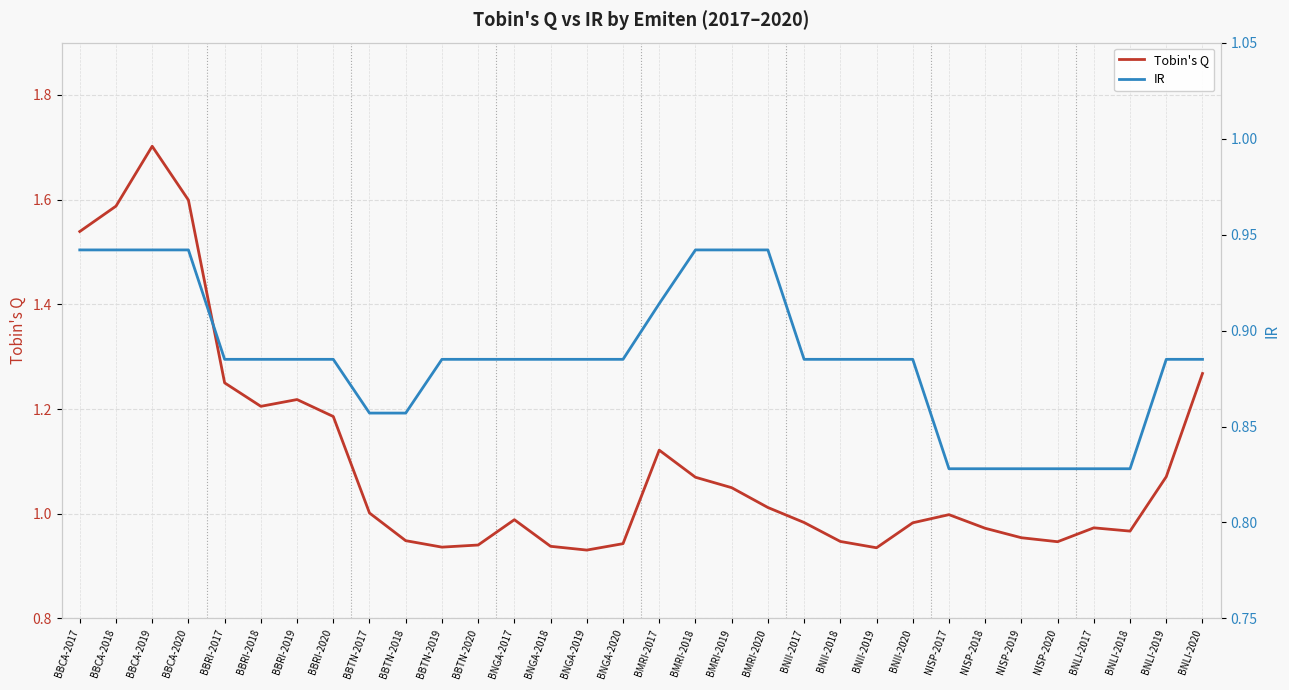

Count the number of data series in this chart.

2